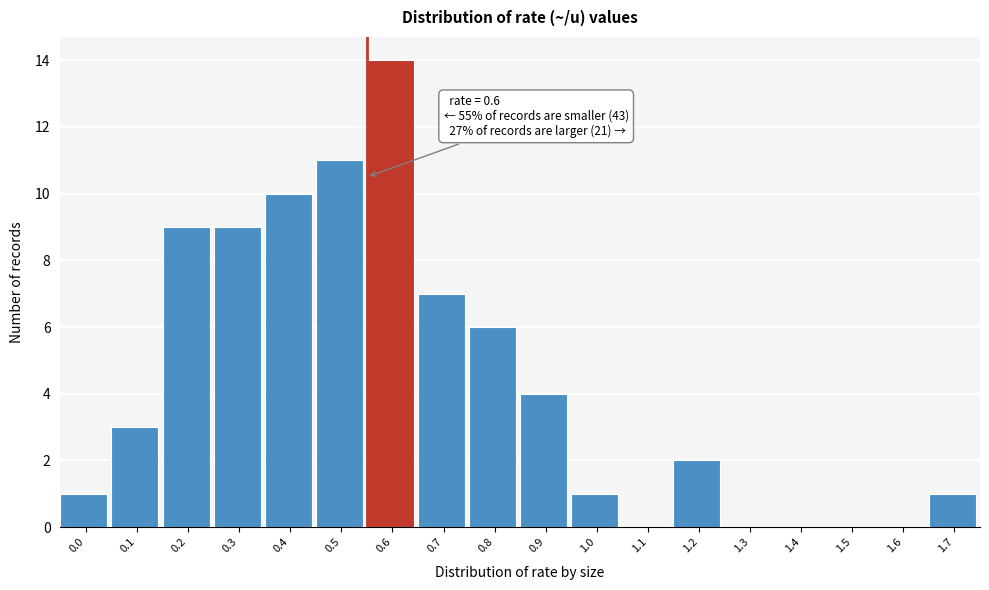

Reading left to right, transcribe all the data shown in this chart.

0.0=1	0.1=3	0.2=9	0.3=9	0.4=10	0.5=11	0.6=14	0.7=7	0.8=6	0.9=4	1.0=1	1.1=0	1.2=2	1.3=0	1.4=0	1.5=0	1.6=0	1.7=1